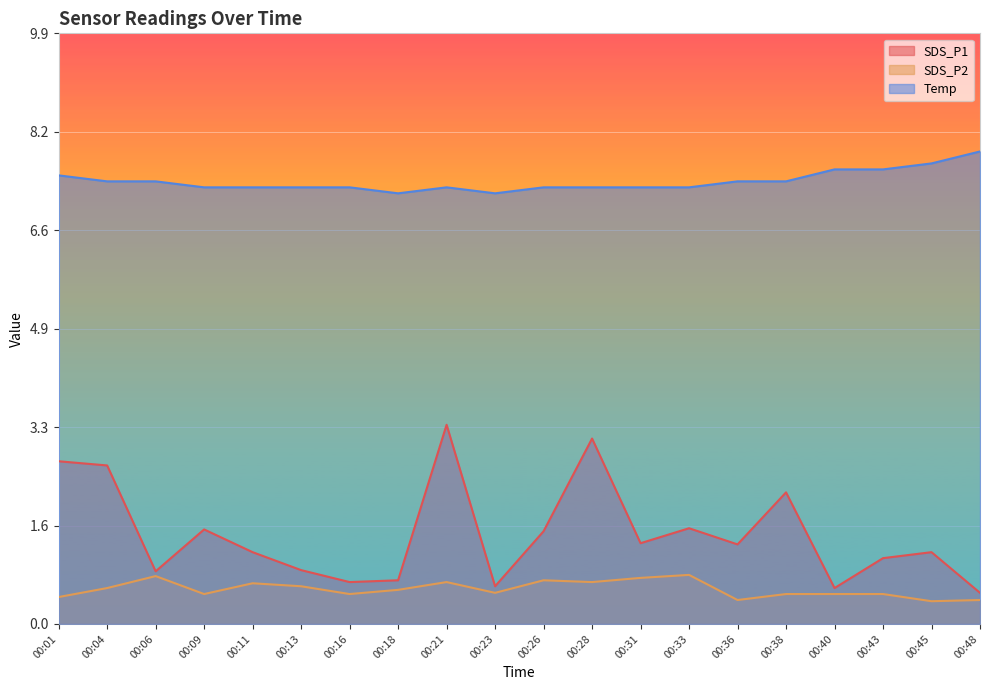

True or false: SDS_P2 and Temp intersect in this chart.

False